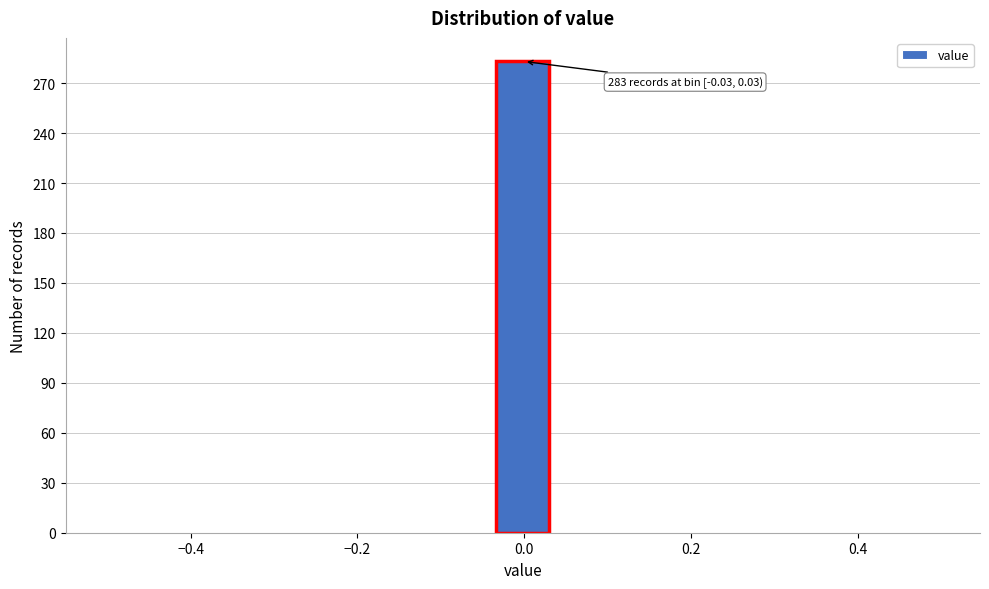

Around what value on the x-axis is the tallest bar? Give the approximate position of its centre, as read against the axis.

0.00